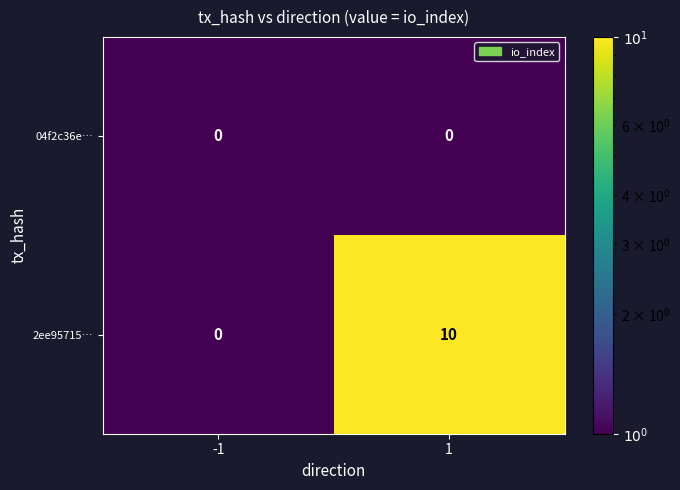

What is the sum of all 2ee95715… values?

10